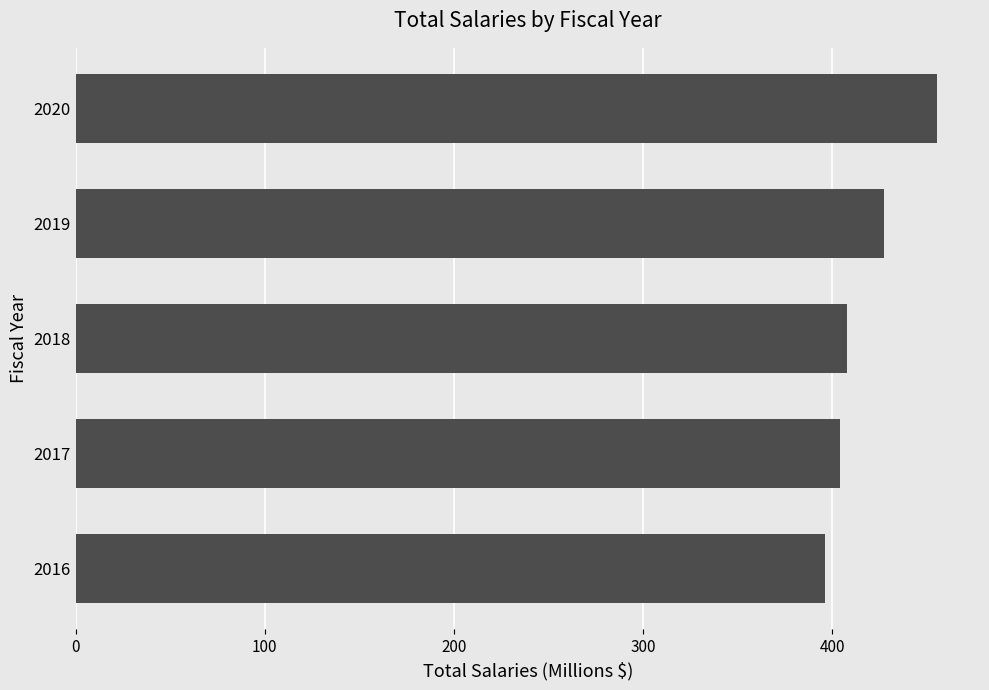

What is the difference between the second highest and minimum values?

30.8